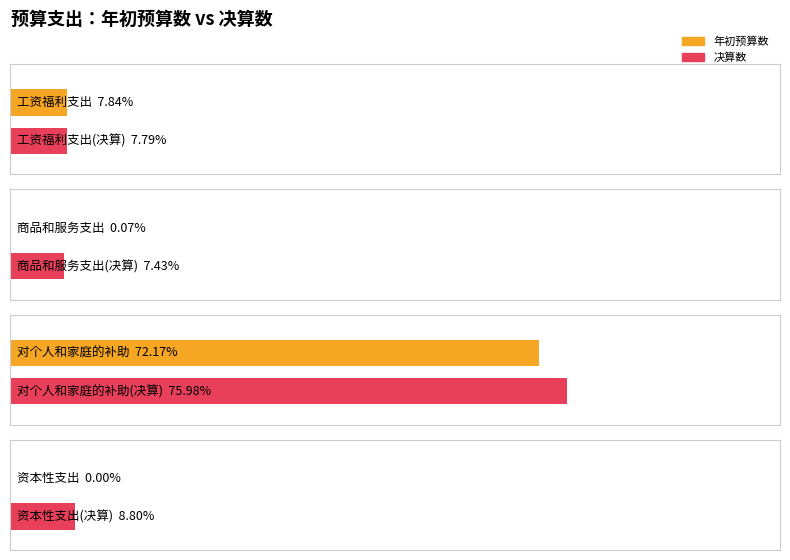

Which series has the widest spread of values?

年初预算数